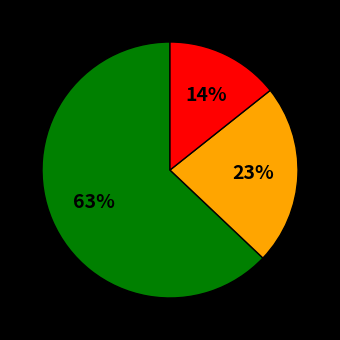

To the nearest percent, what is the average slice percentage?

33%